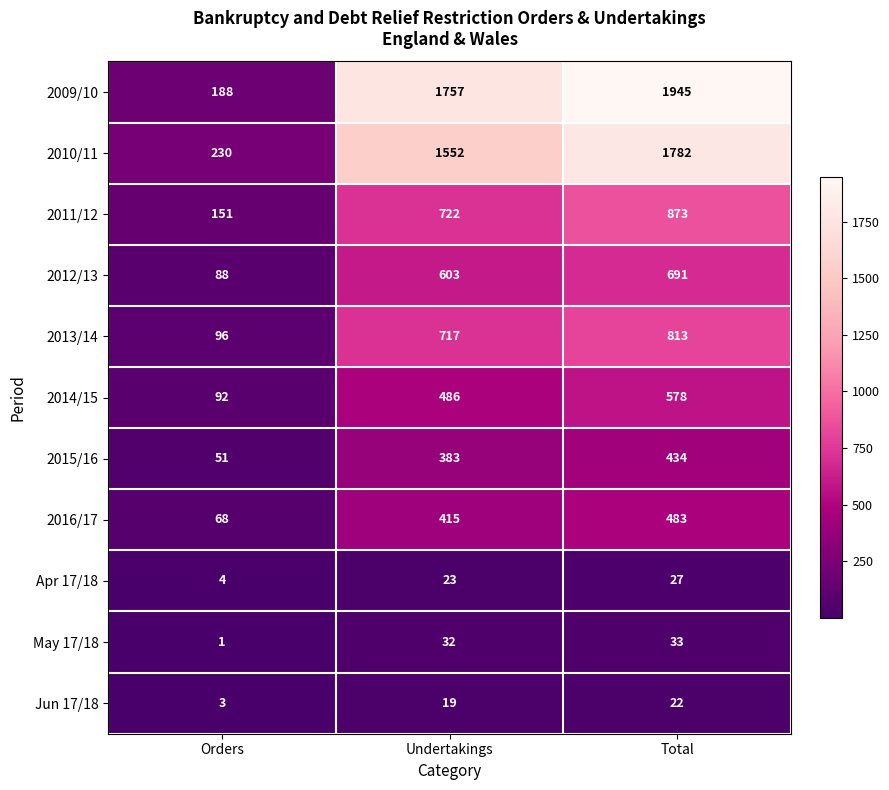

Which series has the largest range (max minus min)?

2009/10